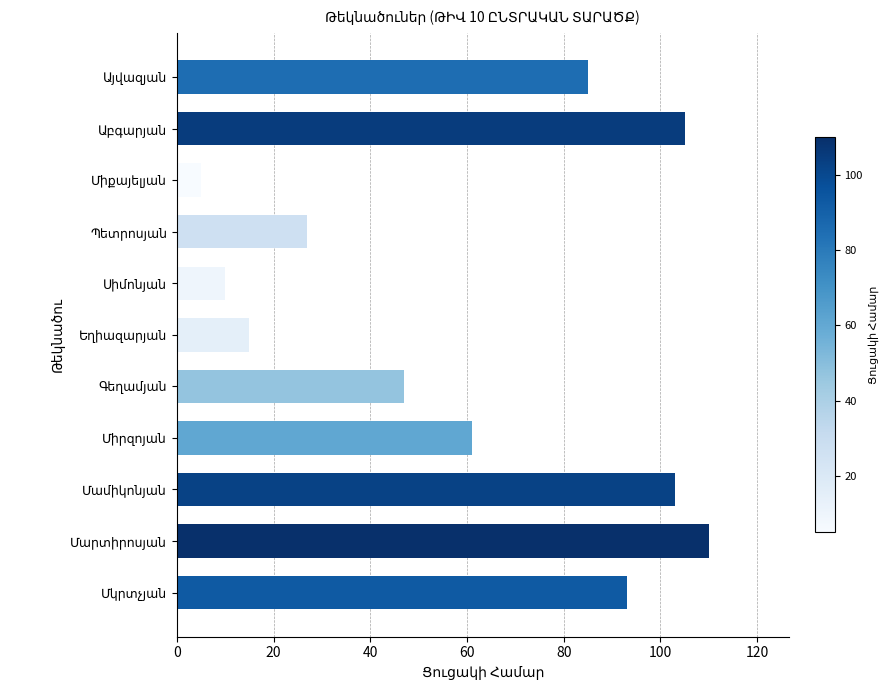

What is the maximum value shown in the chart?

110